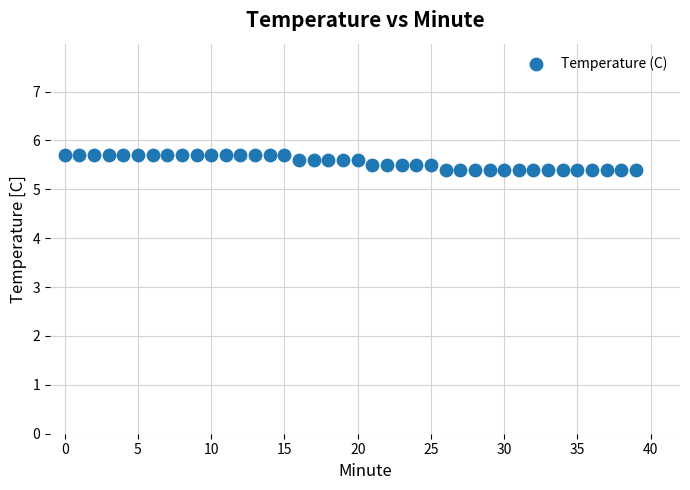

What is the range of Y values (max minus min)?

0.3